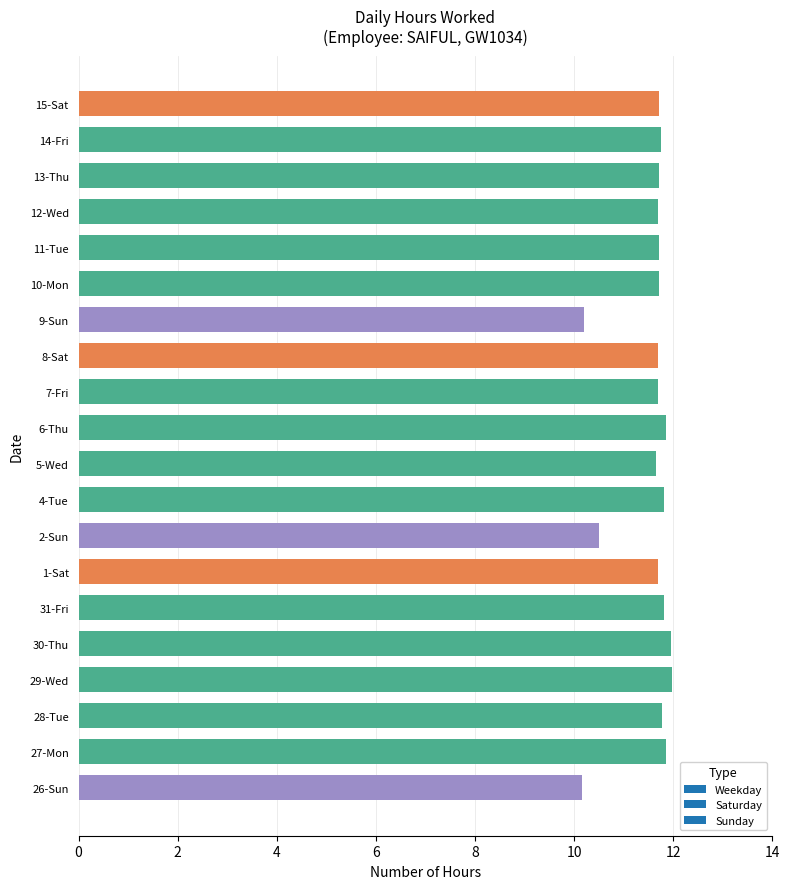

What is the average value?

11.5